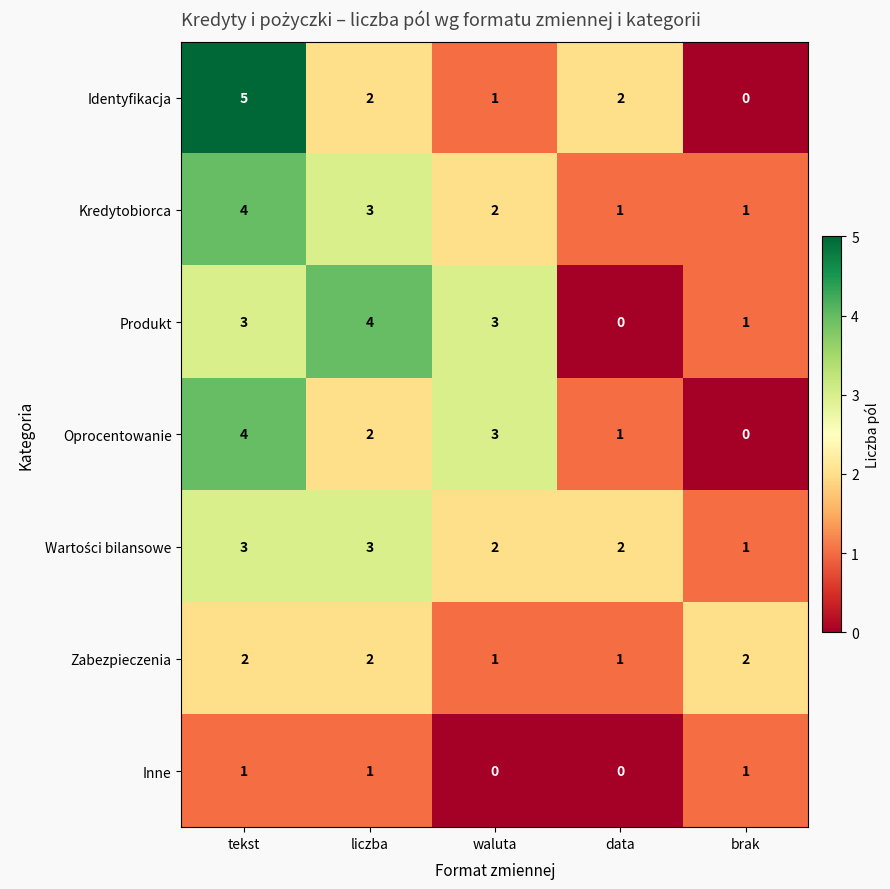

True or false: Identyfikacja has a value of 3 at data.

False